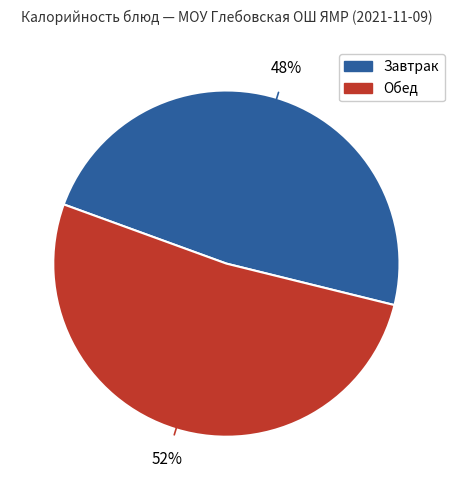

Does any single category account for the majority?

Yes